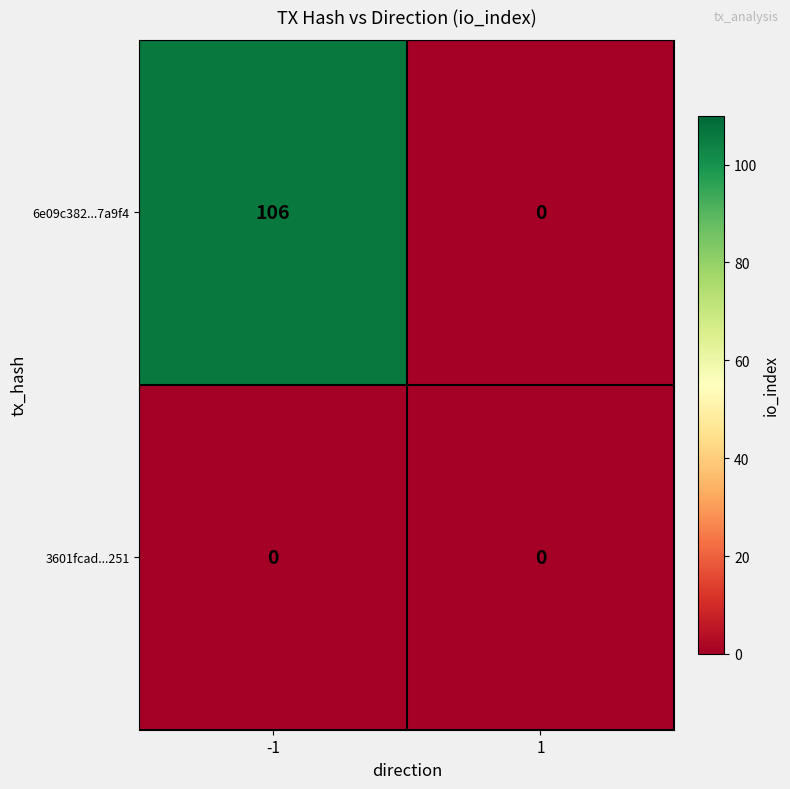

Which series has the widest spread of values?

6e09c382...7a9f4